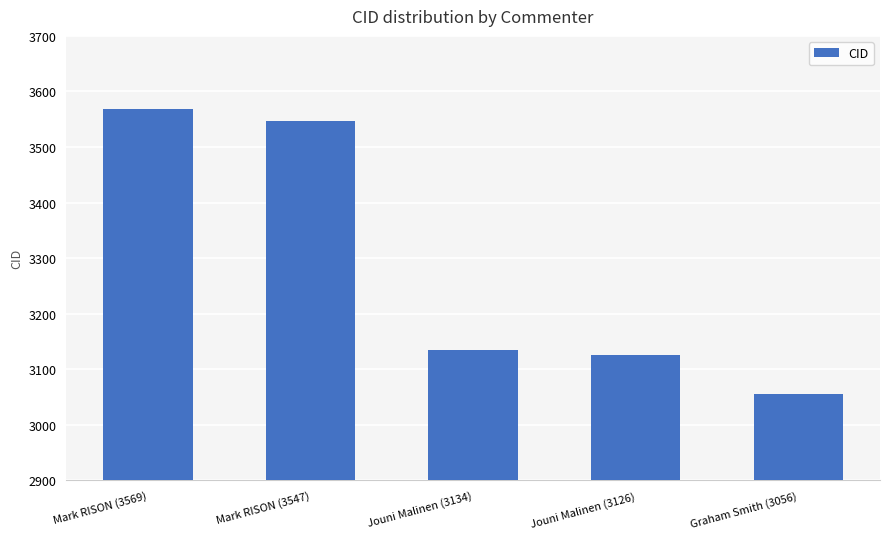

At which category does the chart reach its peak across all series?

Mark RISON (3569)